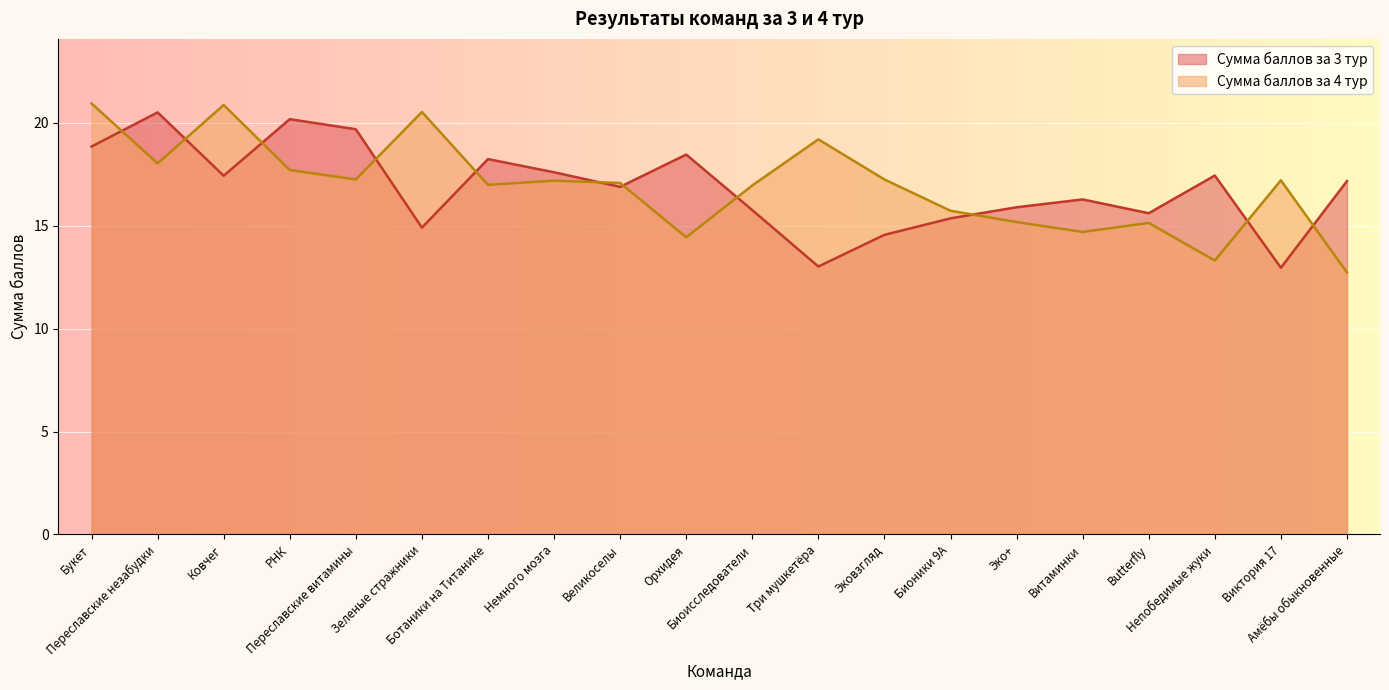

What is the approximate value of Сумма баллов за 3 тур at Немного мозга?

17.6